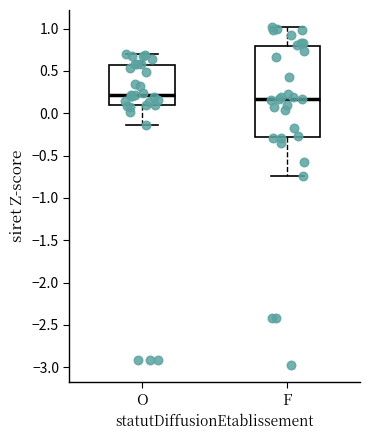

Reading left to right, transcribe this box plot: for each box, give where its median line is, the range the box spans, and where its two whiskers end, as read against the y-axis. The values are not printed on the chart, so give them approximately, as read against the axis.

O: median 0.20, box 0.10 to 0.55, whiskers -0.15 to 0.70
F: median 0.15, box -0.30 to 0.80, whiskers -0.75 to 1.00